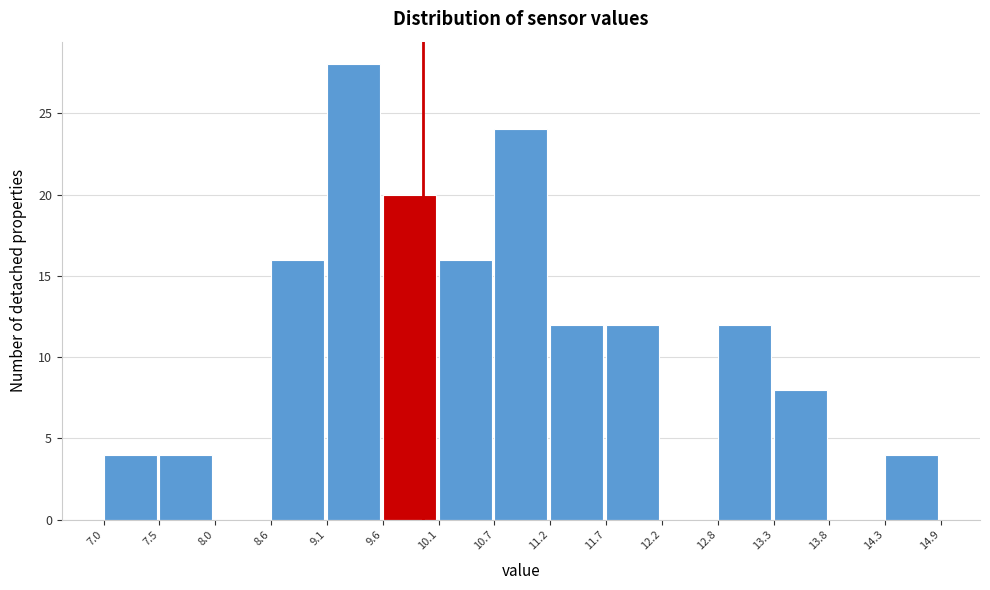

How tall is the bar that spans 10.7 to 11.2 on the x-axis? The values are not printed on the chart, so give them approximately, as read against the axis.

24